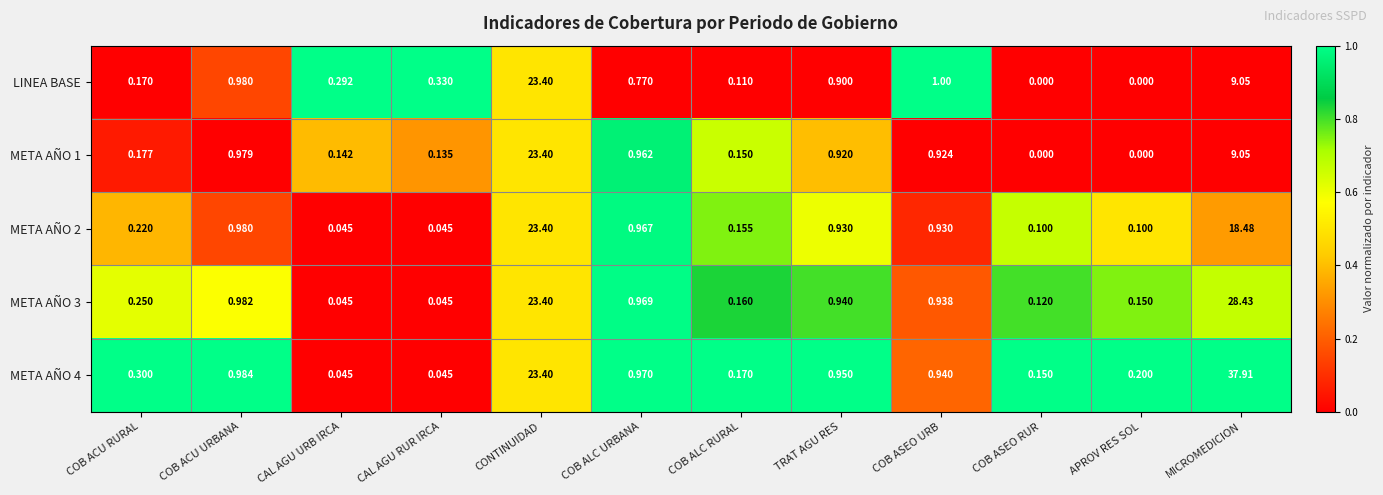

Which category has the highest value in the META AÑO 1 series?

CONTINUIDAD